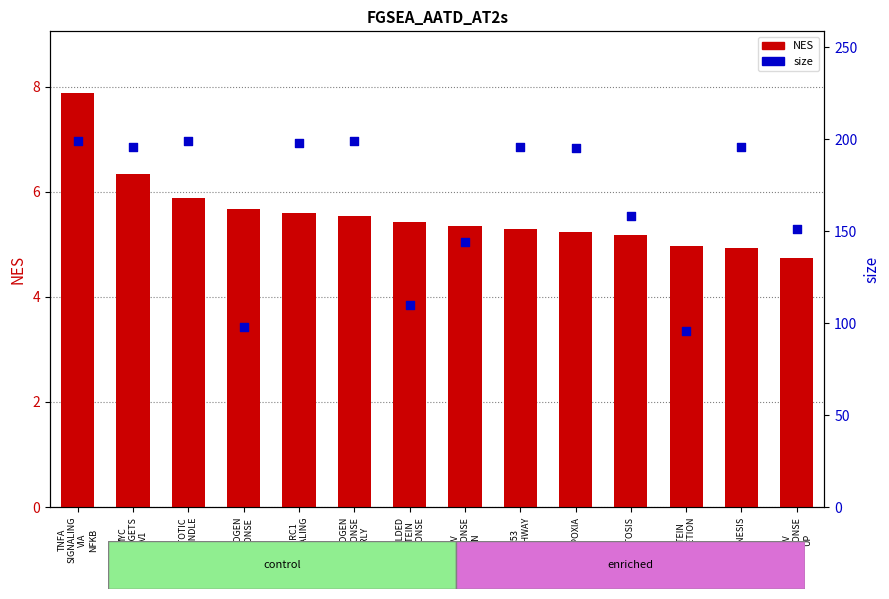

Which series contains the highest Y value?

size